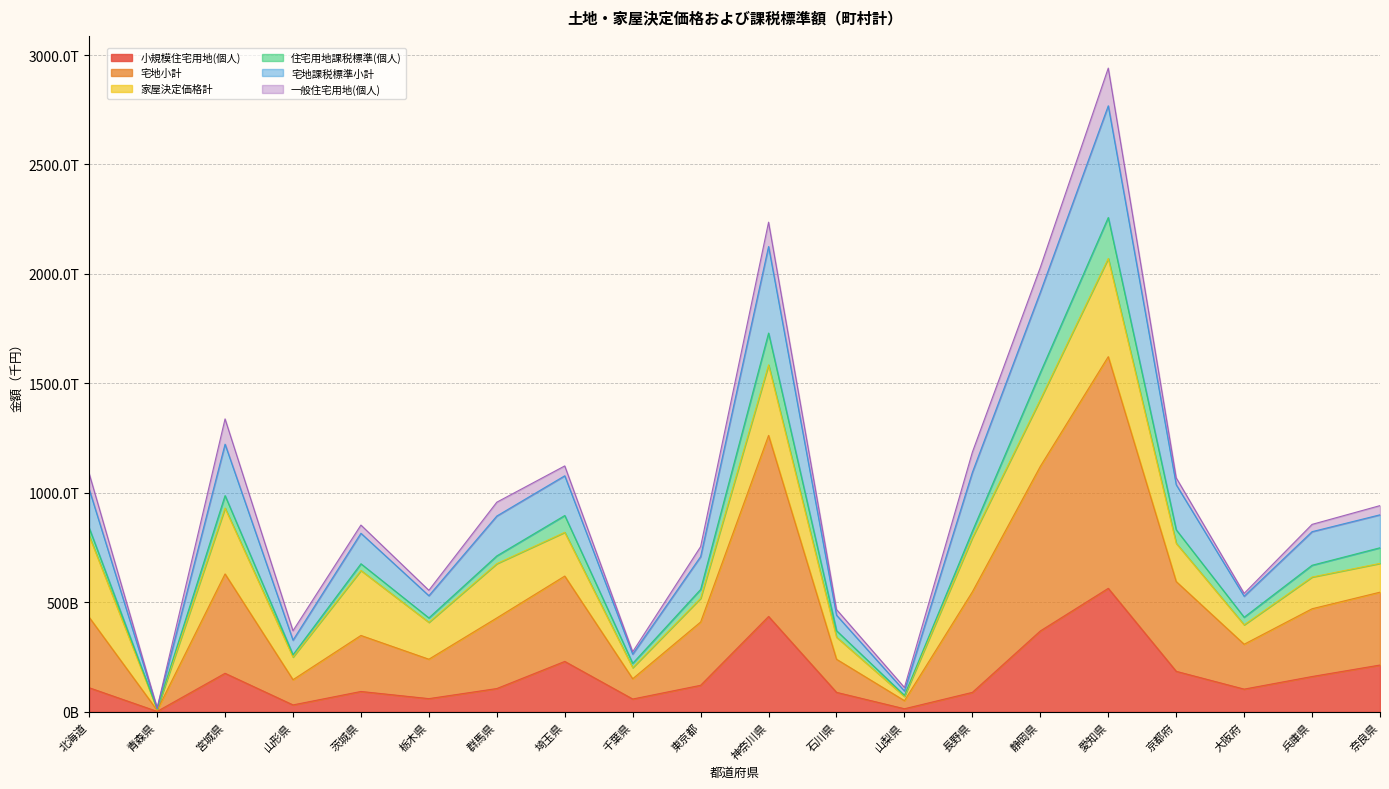

True or false: 小規模住宅用地(個人) and 宅地小計 cross at least once.

False